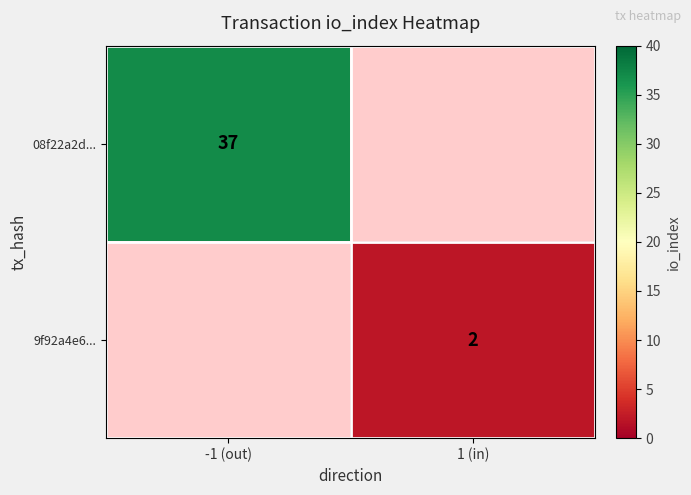

The 08f22a2d... series shows 37 at -1 (out). True or false?

True